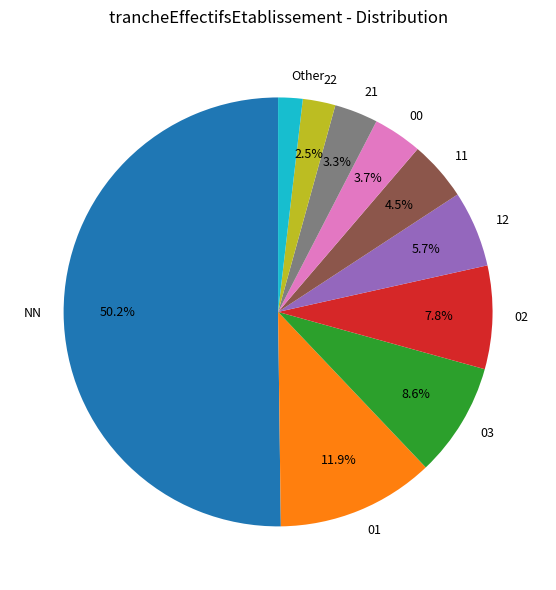

Is the sum of 00 and 11 greater than half?

No